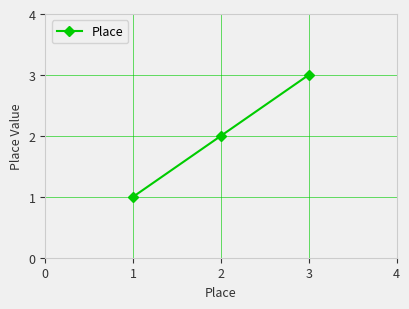

What is the ratio of the value at 1 to the value at 2?

0.5